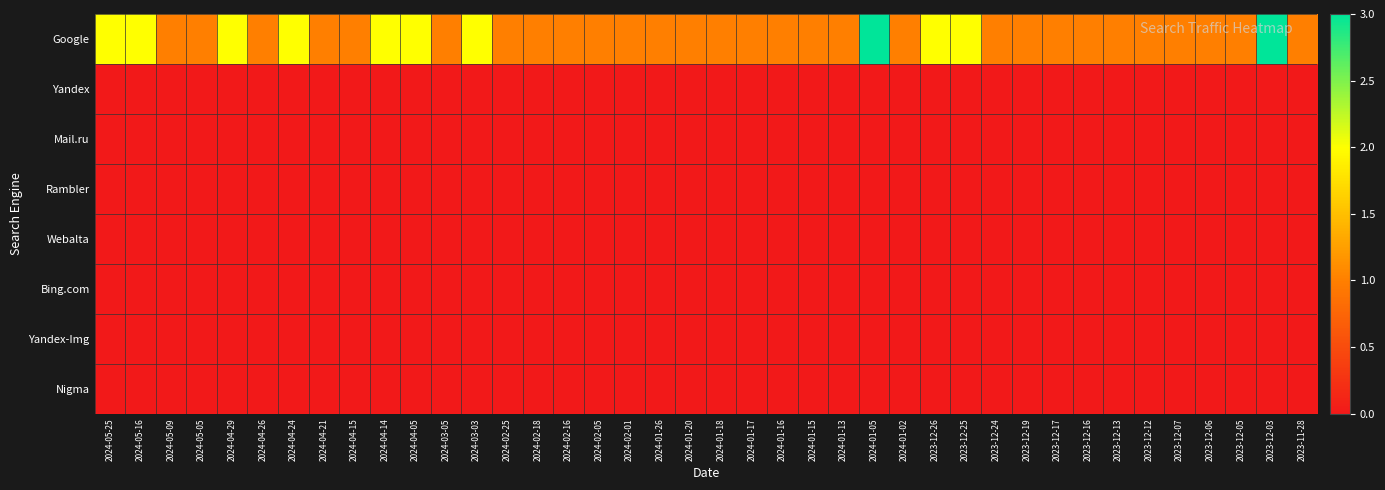

At which category is the sum across all series the highest?

2024-01-05